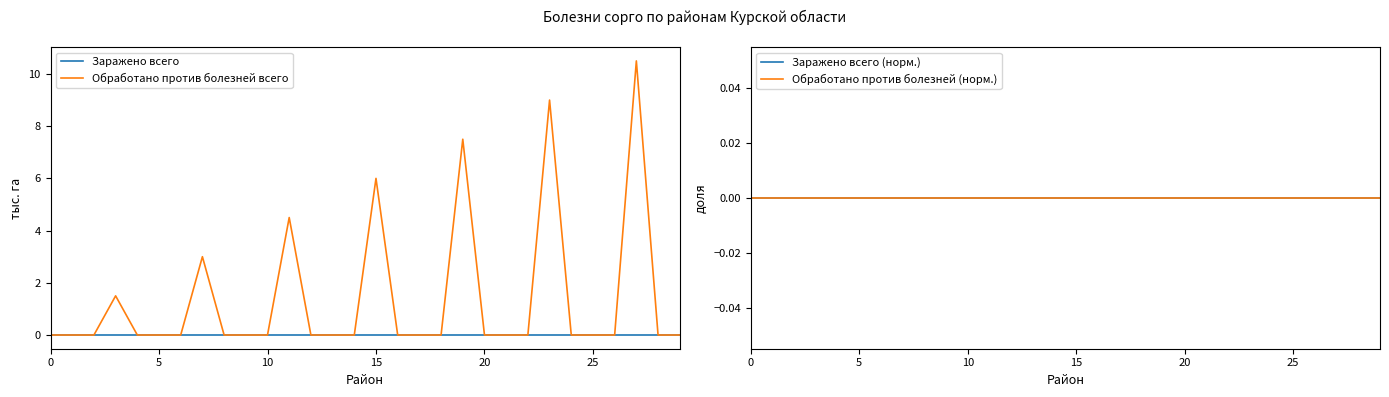

True or false: Заражено всего (норм.) has more than 0 interior local peaks.

False